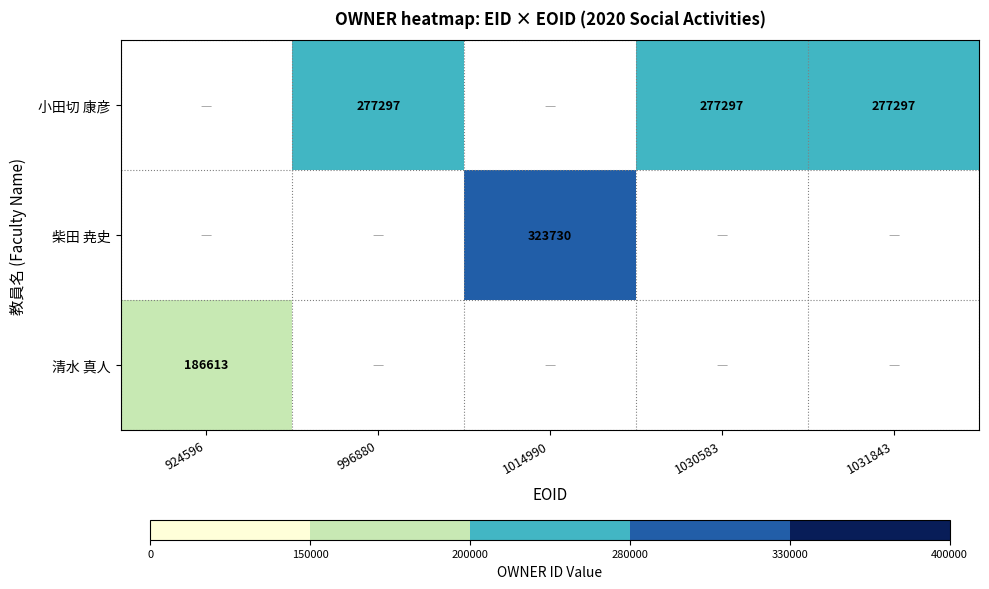

The 柴田 尭史 series shows 423925 at 1014990. True or false?

False